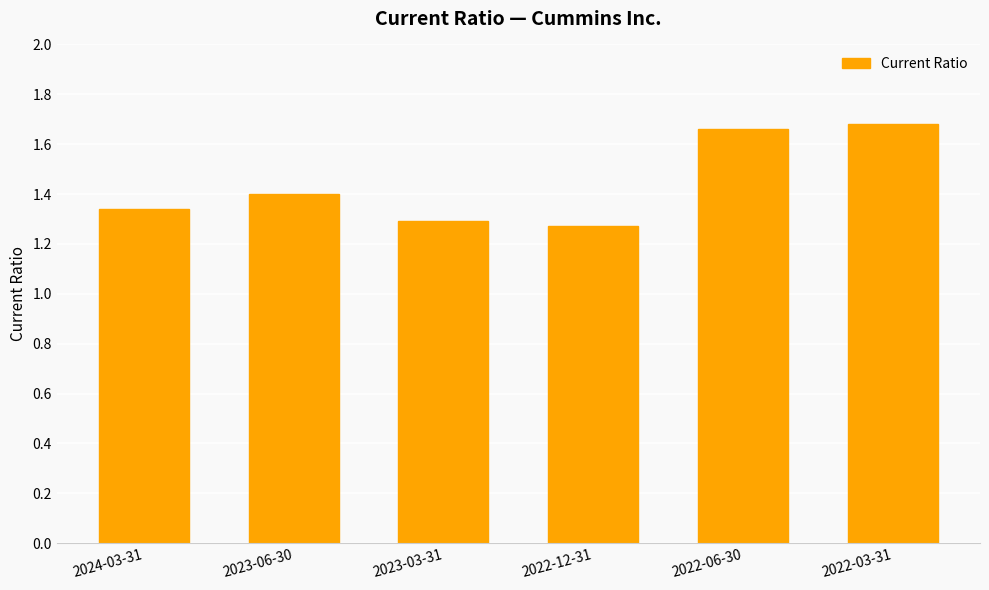

What is the difference between the second highest and minimum values?

0.4